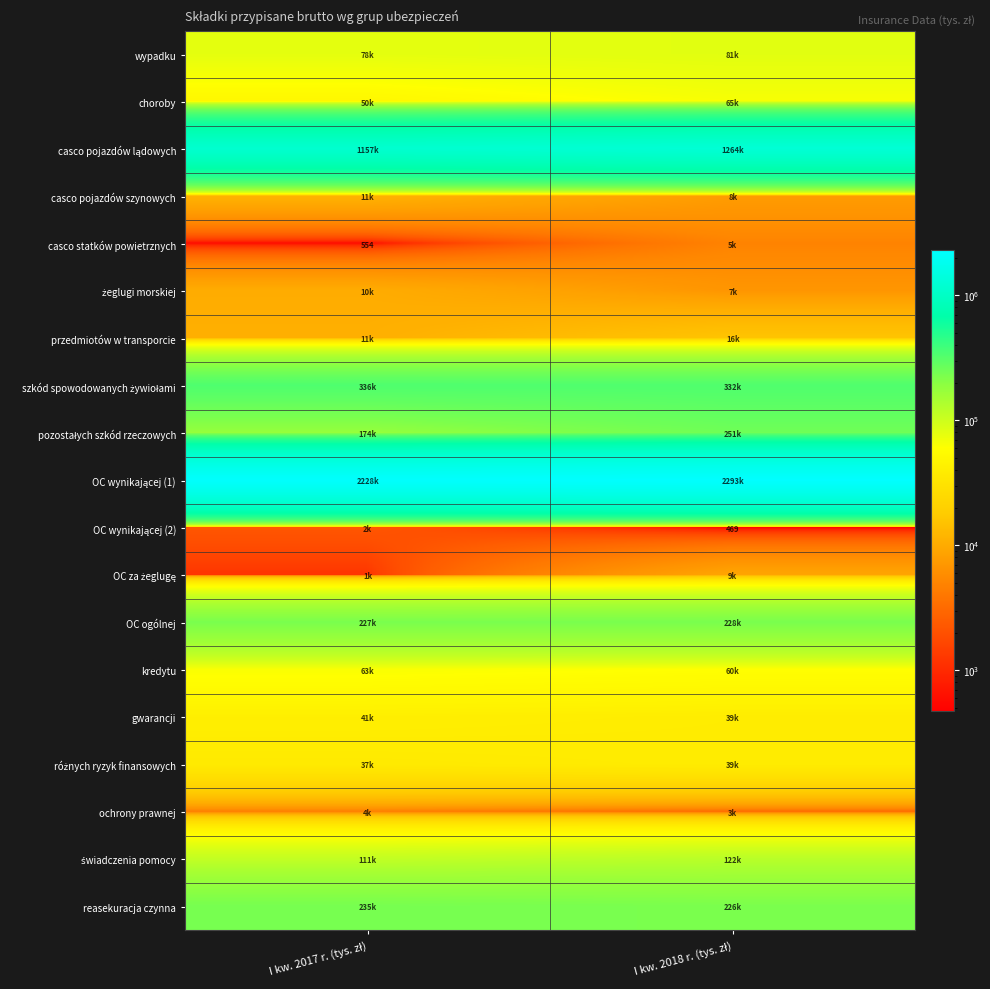

What is the spread (max minus min) of values at I kw. 2018 r. (tys. zł)?

2292186